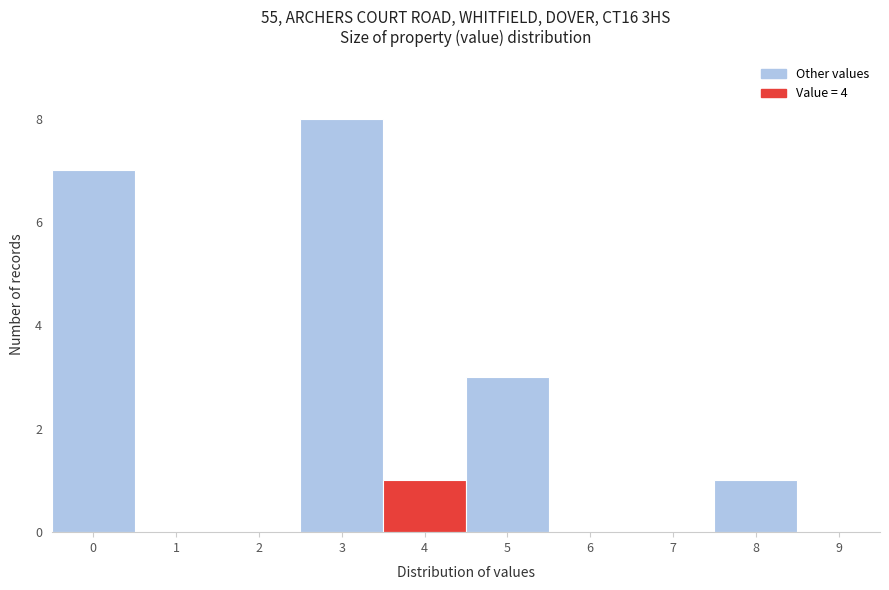

Which range on the x-axis has the tallest bar?

2.5 to 3.5